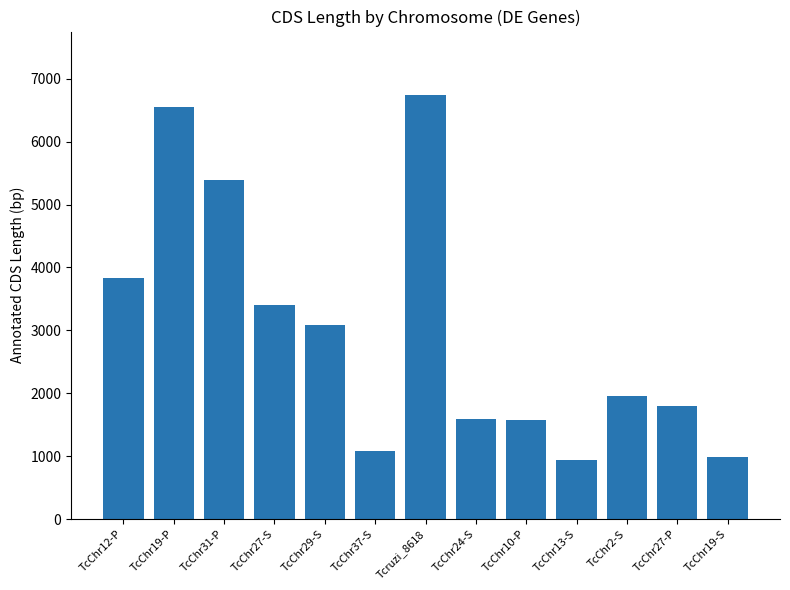

What is the difference between the values at Tcruzi_8618 and TcChr24-S?

5154